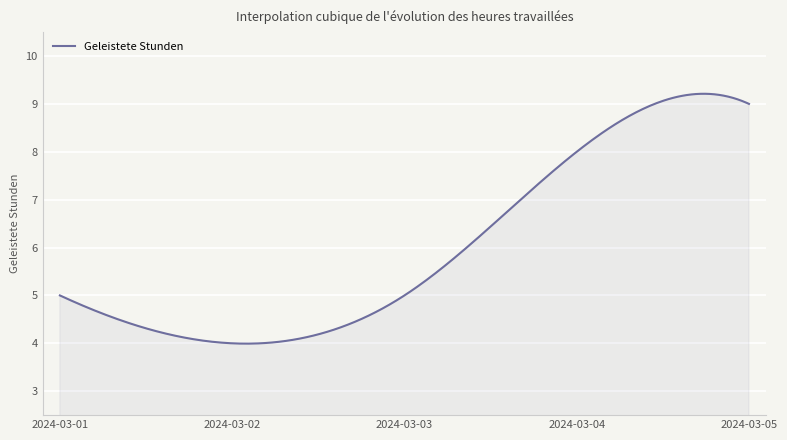

What is the difference between the maximum and minimum values?

5.2